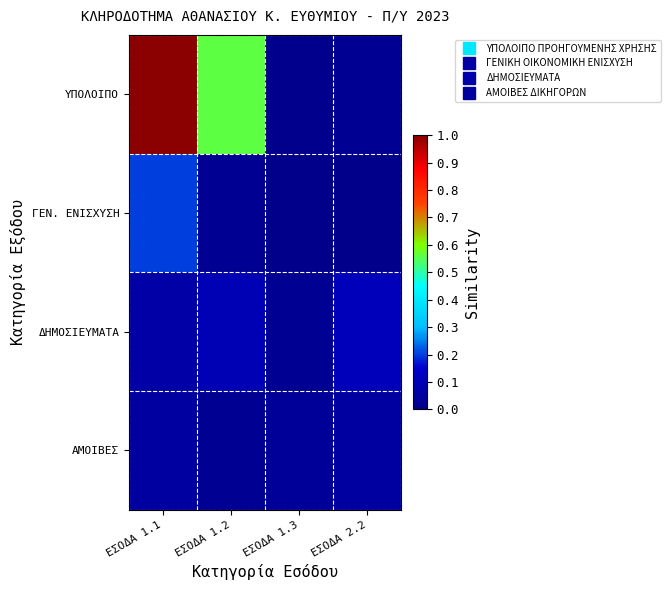

At how many categories does at least one series exceed 0?

4